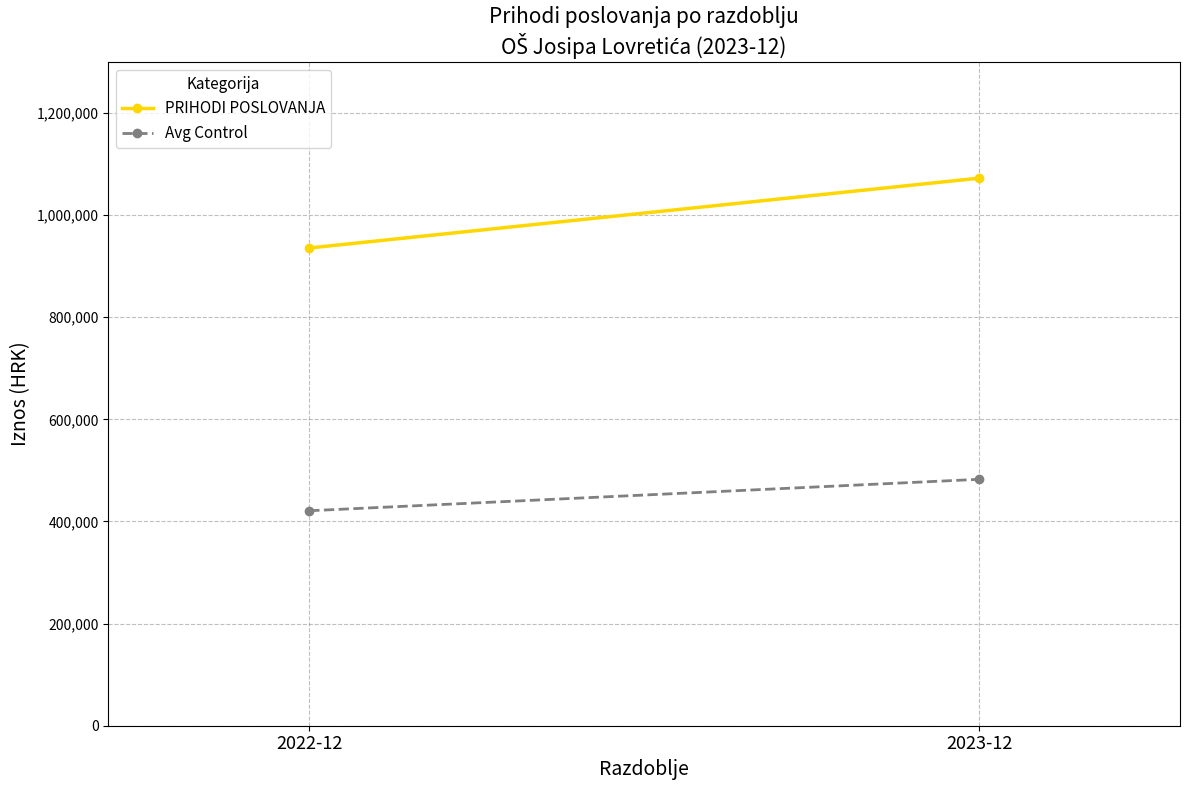

Which series has the largest total across all categories?

PRIHODI POSLOVANJA